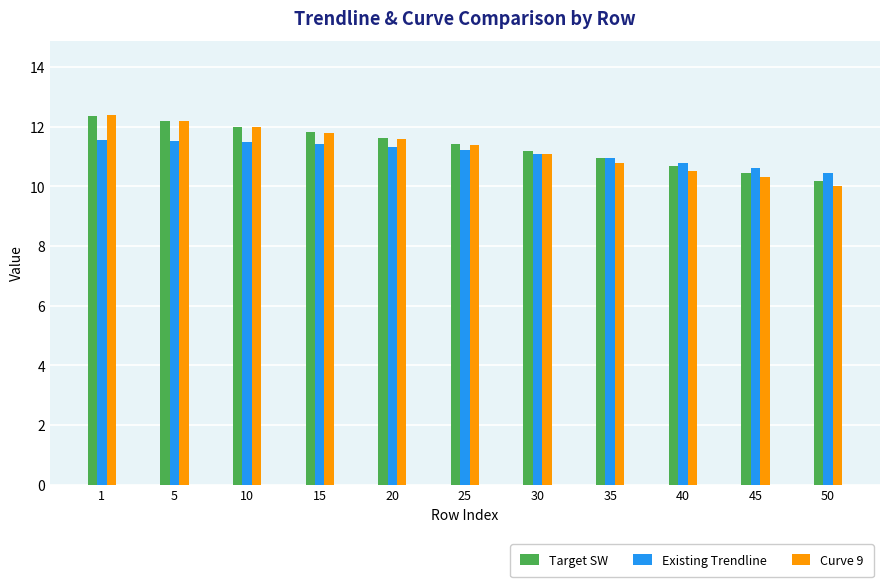

What is the minimum value shown in the chart?

10.0